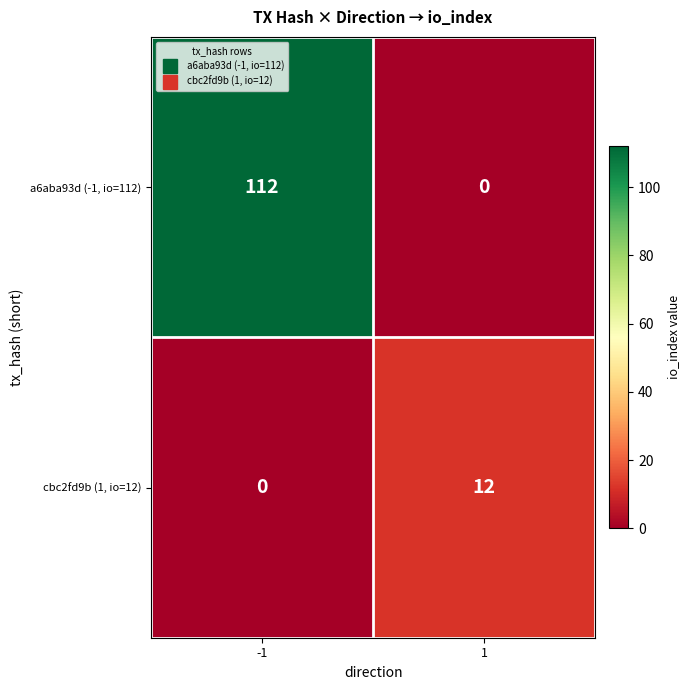

Reading left to right, extract all data points from this chart.

a6aba93d (-1, io=112): -1=112	1=0
cbc2fd9b (1, io=12): -1=0	1=12